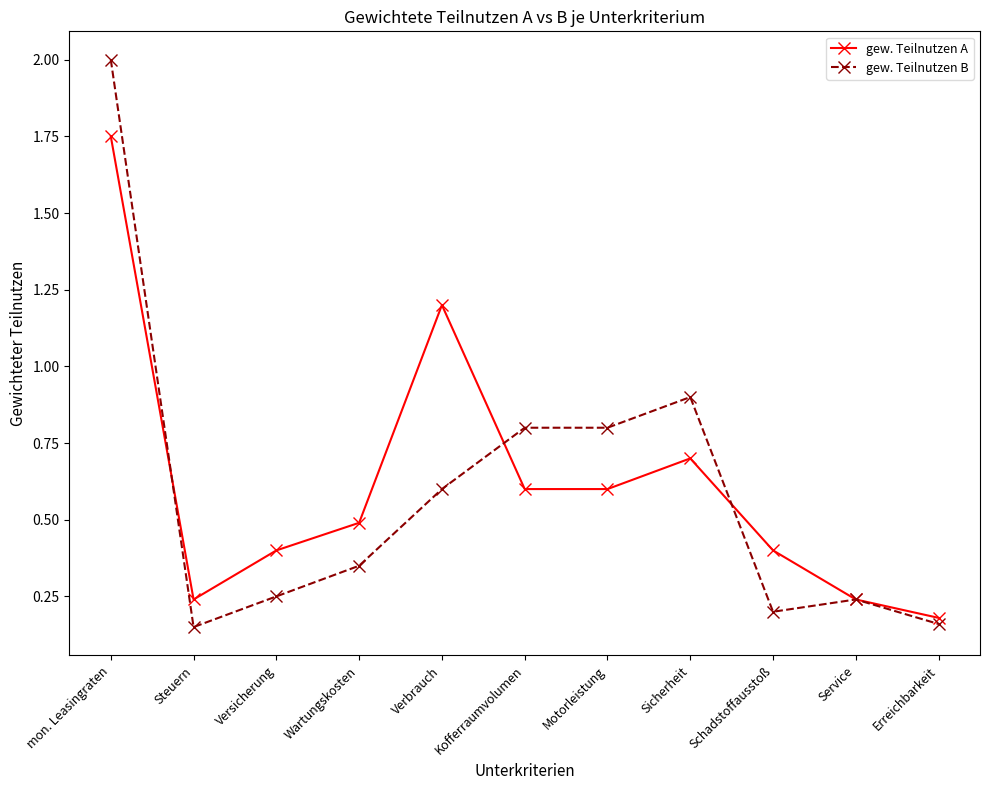

At Motorleistung, list the series in order from largest to smallest.

gew. Teilnutzen B, gew. Teilnutzen A